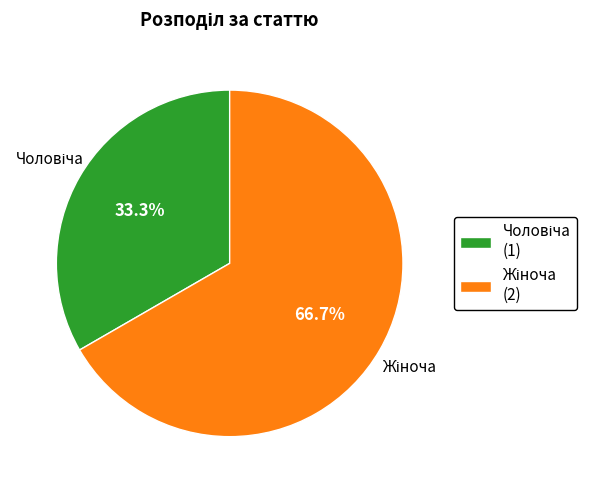

Is there a majority slice in this chart?

Yes